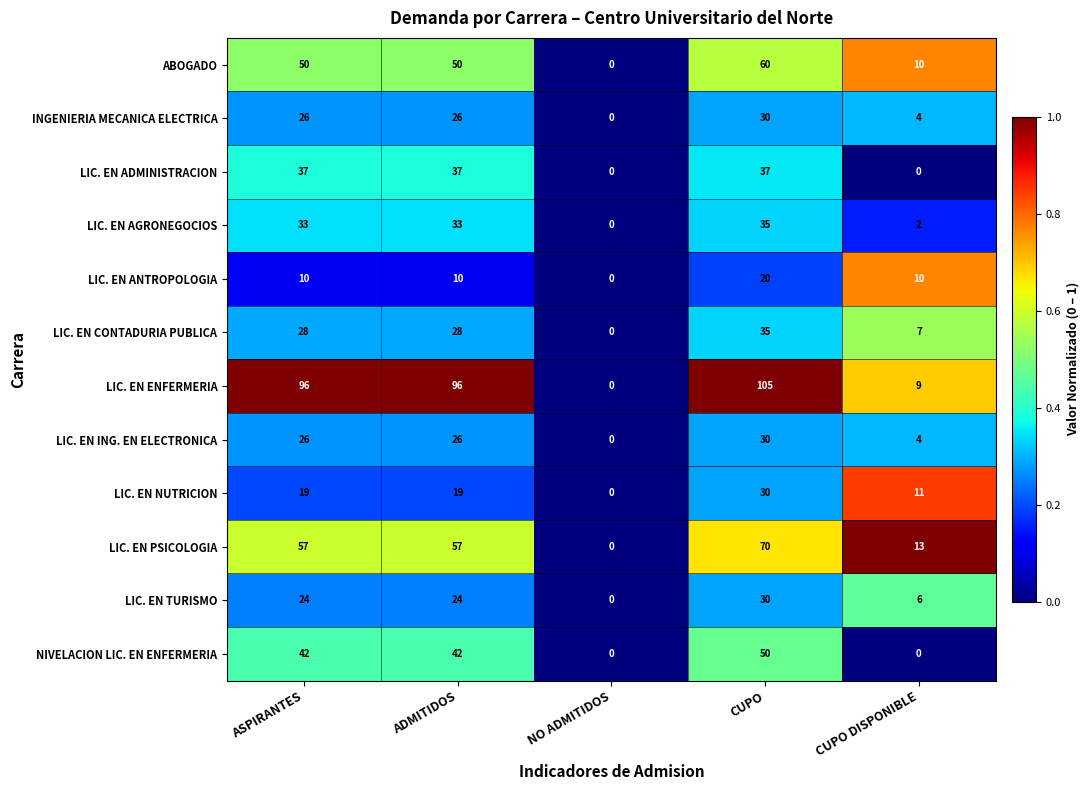

The value of ABOGADO at CUPO is 91. True or false?

False